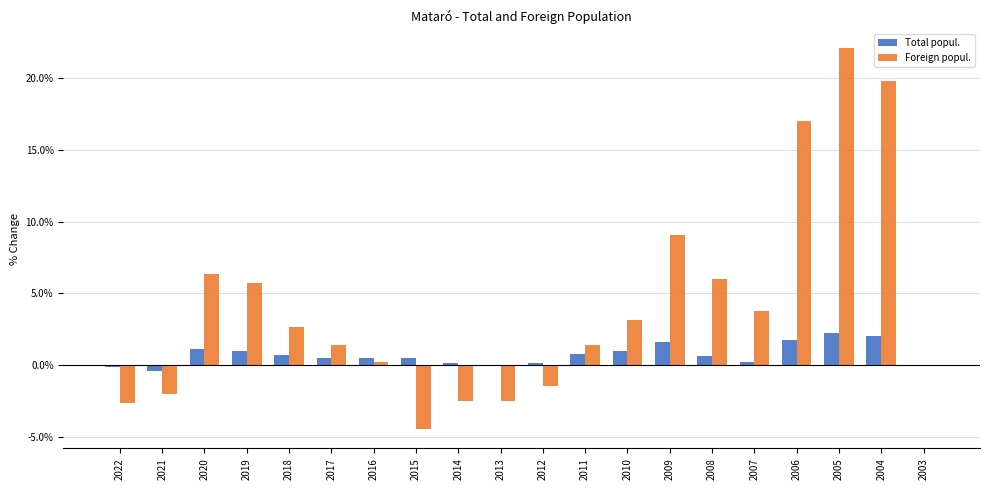

Is it true that Total popul. equals 0.9 at 2005?

False